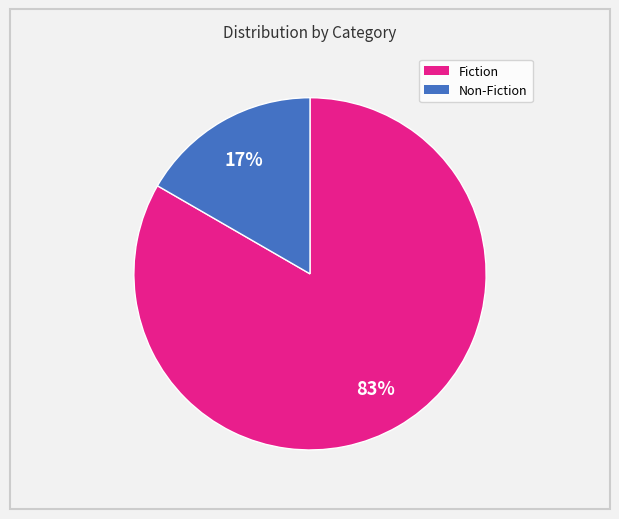

Is there any slice that represents more than half of the pie?

Yes